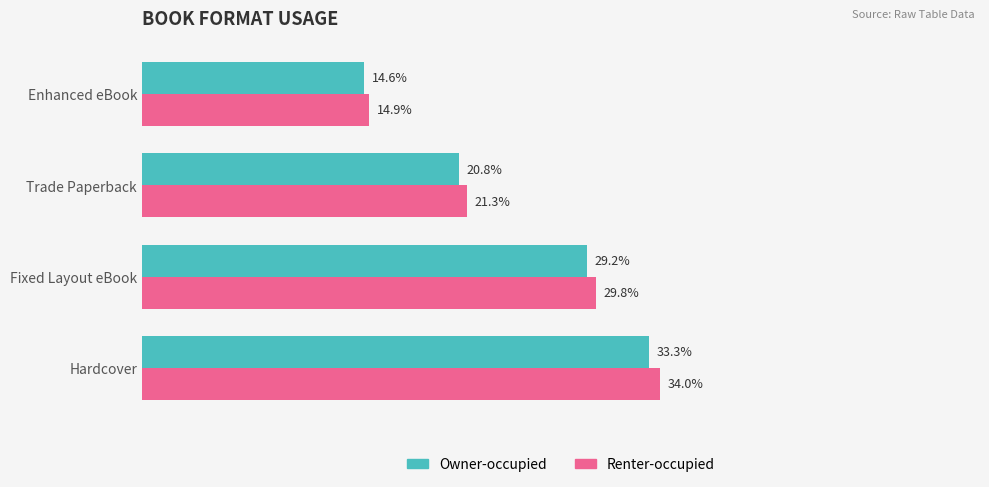

Rank the series by their average value, from highest to lowest.

Renter-occupied, Owner-occupied